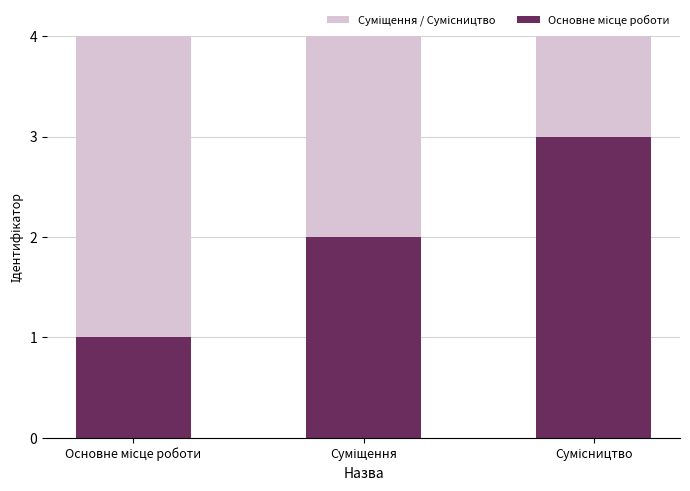

List the series in order of their overall mean, highest first.

Суміщення / Сумісництво, Основне місце роботи